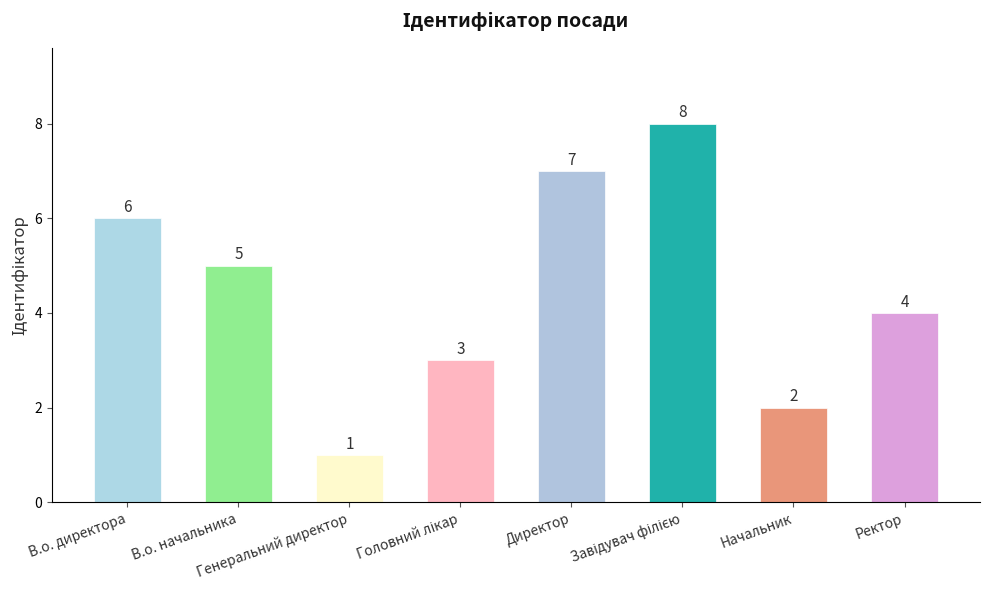

What is the value of the 3rd bar from the left?

1